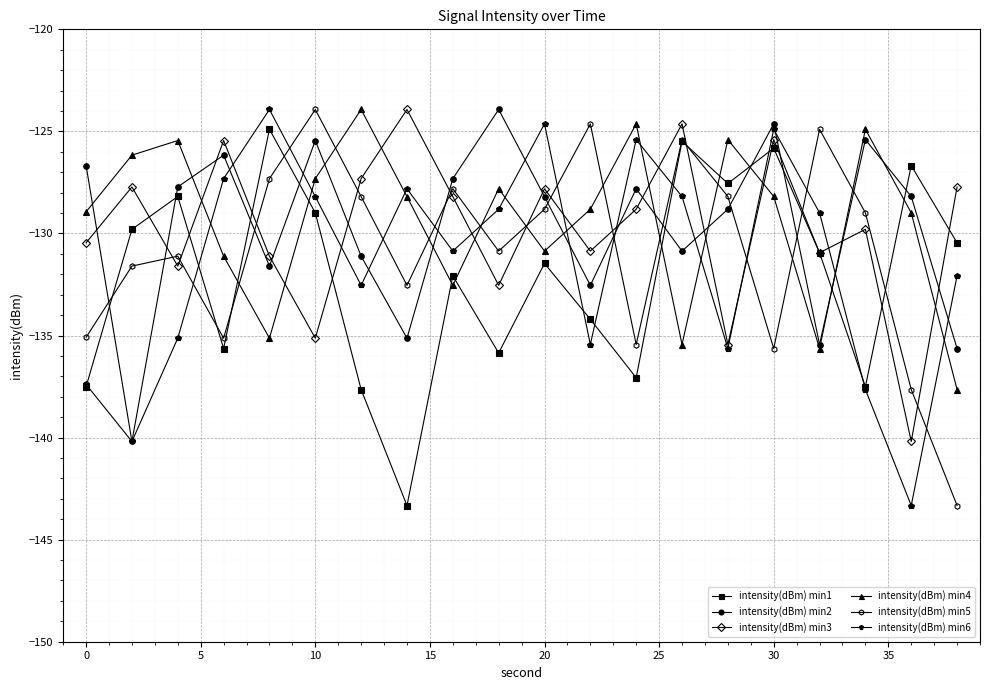

True or false: intensity(dBm) min1 and intensity(dBm) min2 intersect in this chart.

True